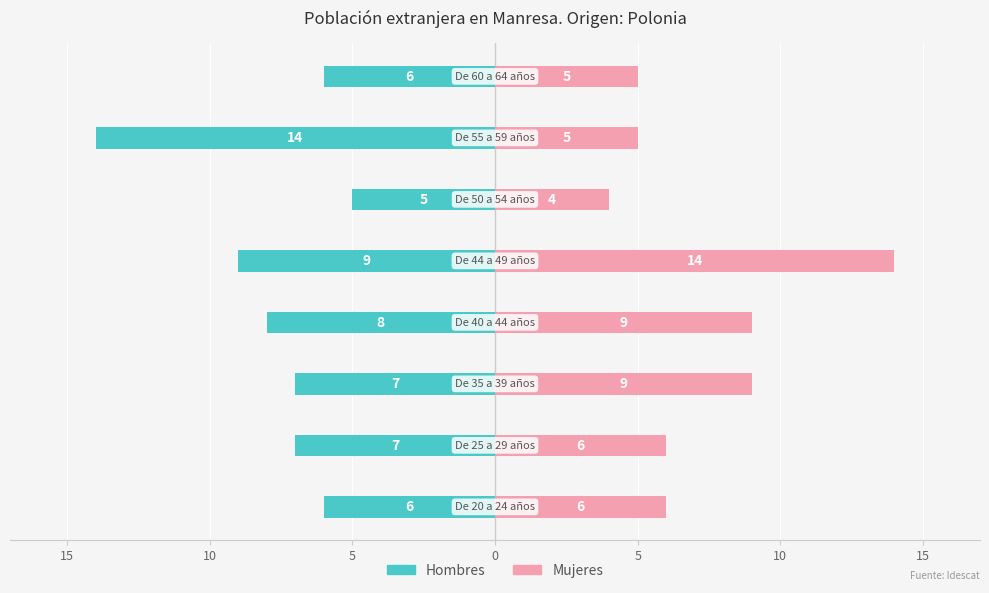

What is the difference between the second highest and second lowest values in the Hombres series?

3